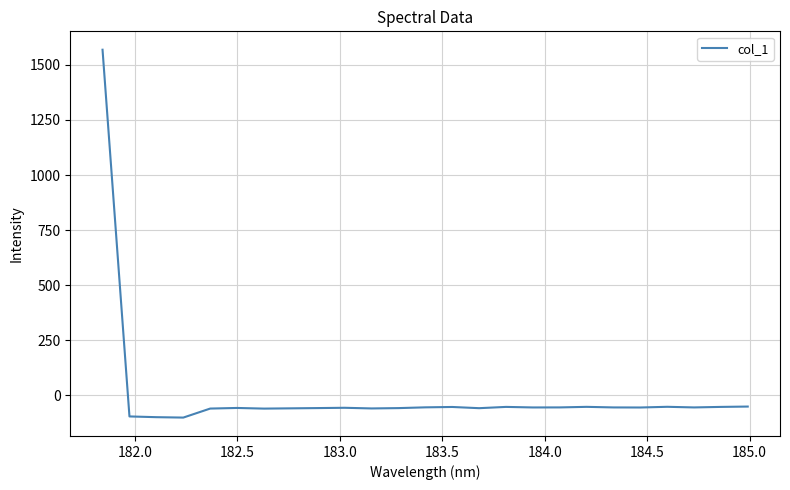

How many values are below zero?

24